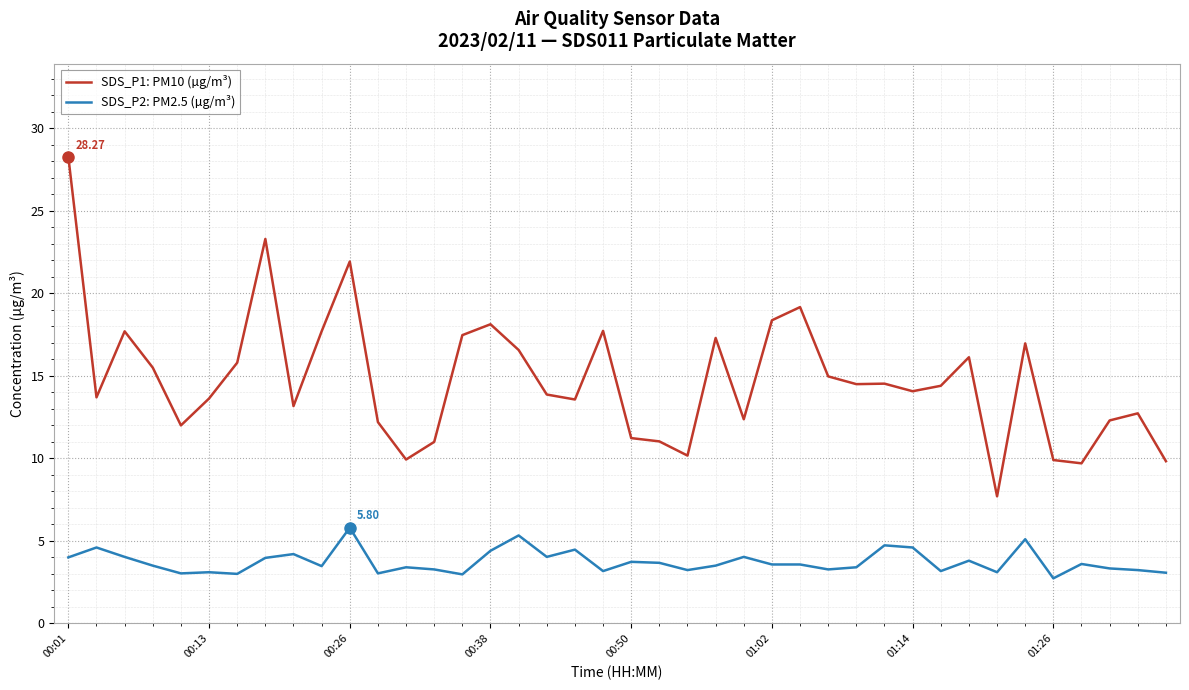

Rank the series by their average value, from highest to lowest.

SDS_P1: PM10 (µg/m³), SDS_P2: PM2.5 (µg/m³)